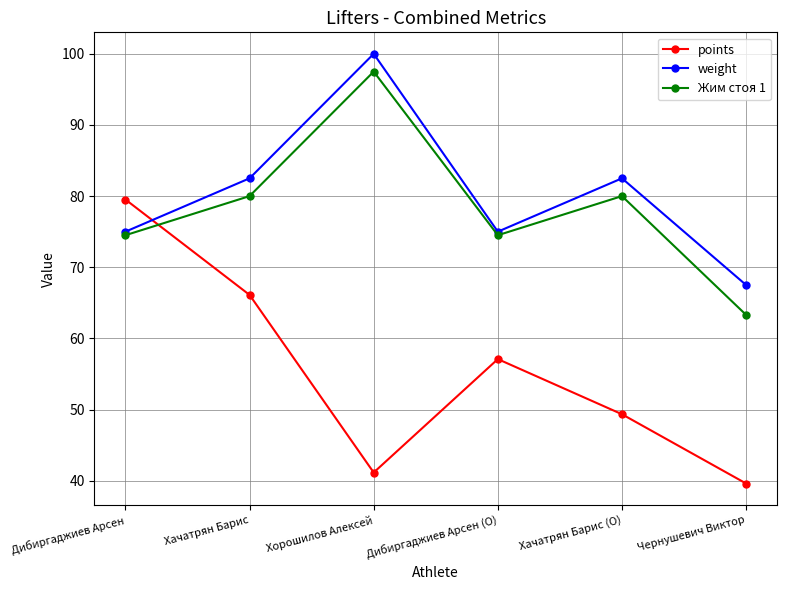

What value does the points series have at Дибиргаджиев Арсен?

79.5